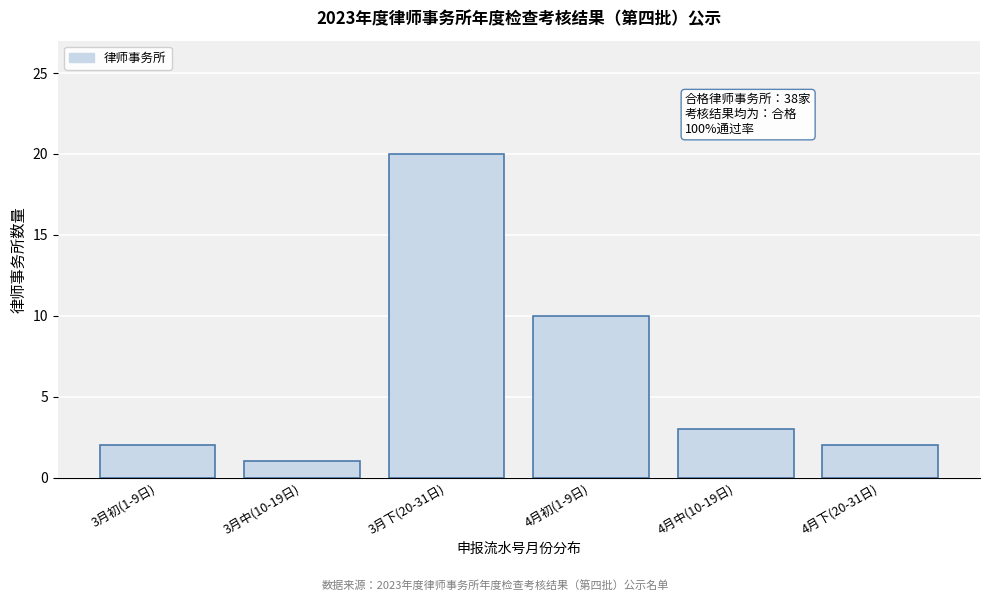

Reading left to right, what are all the values shown in this chart?

2	1	20	10	3	2